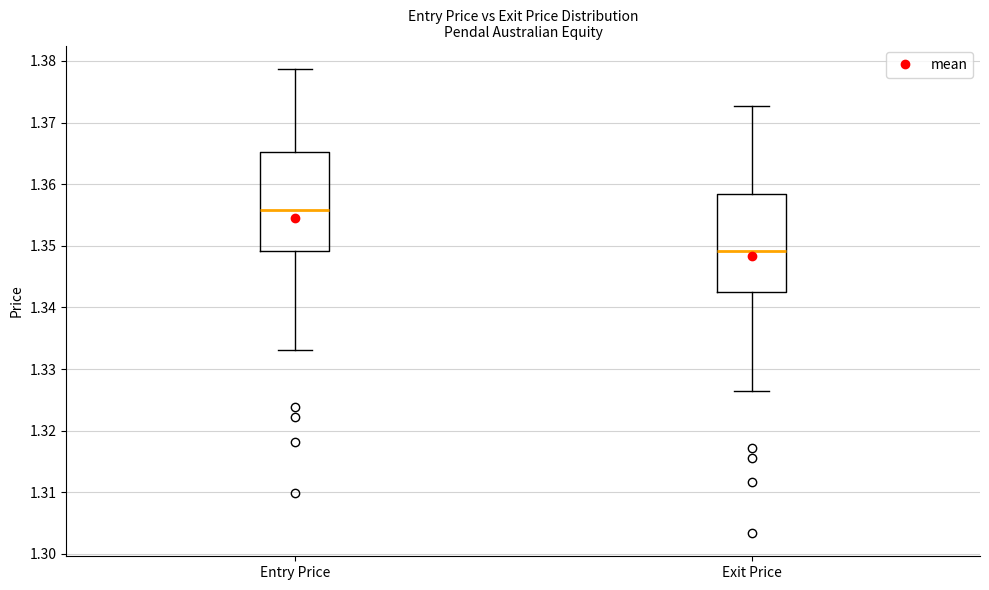

Reading left to right, transcribe this box plot: for each box, give where its median line is, the range the box spans, and where its two whiskers end, as read against the y-axis. The values are not printed on the chart, so give them approximately, as read against the axis.

Entry Price: median 1.356, box 1.349 to 1.365, whiskers 1.333 to 1.379
Exit Price: median 1.349, box 1.342 to 1.358, whiskers 1.326 to 1.373